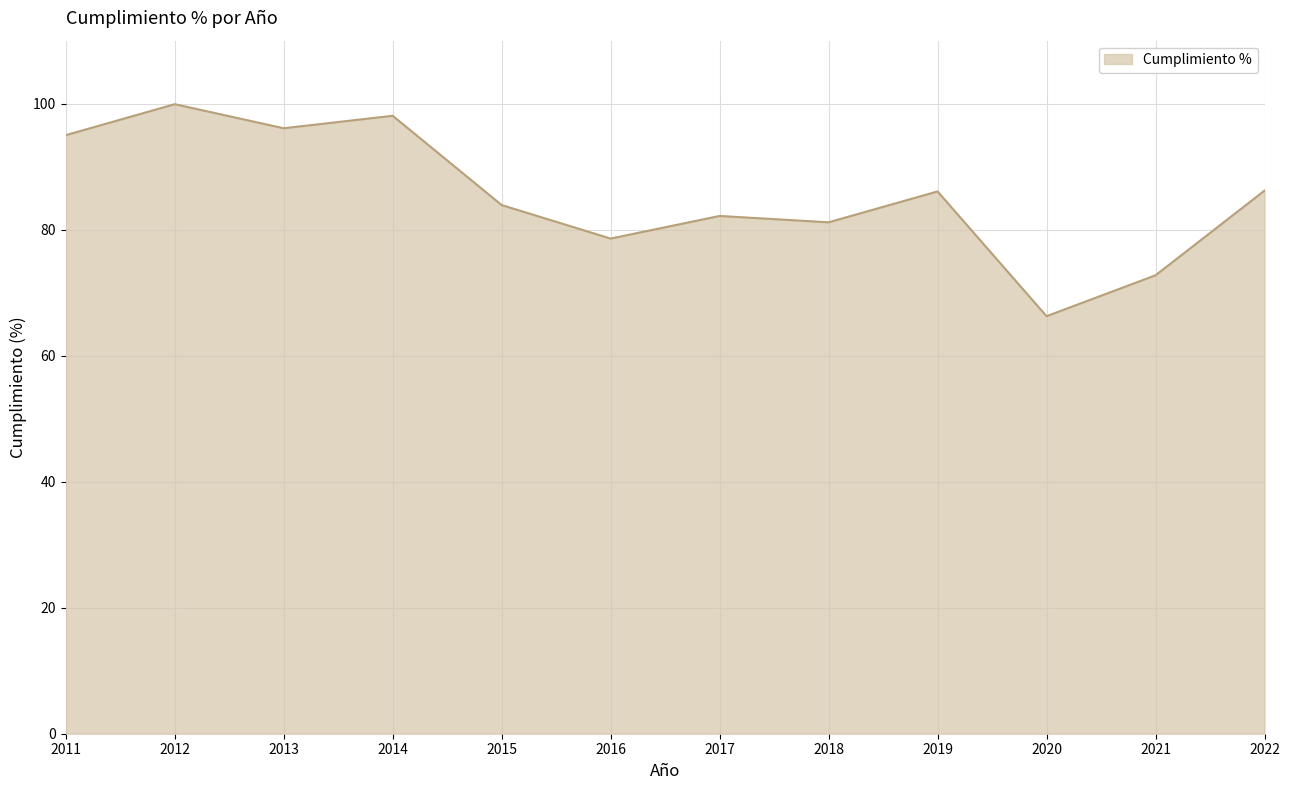

Does the chart display data point markers on the line(s)?

No